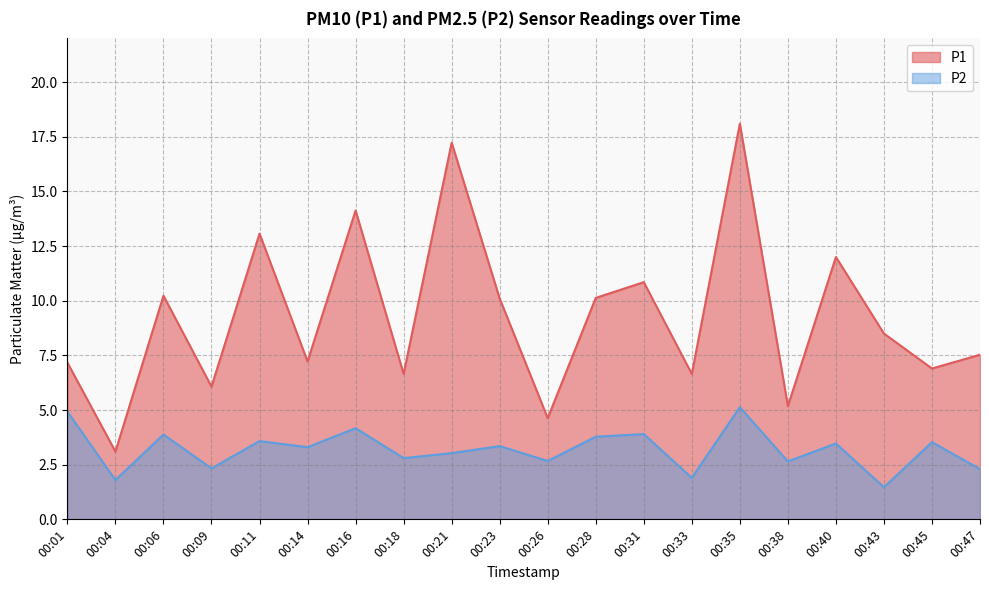

Which series has the largest total across all categories?

P1